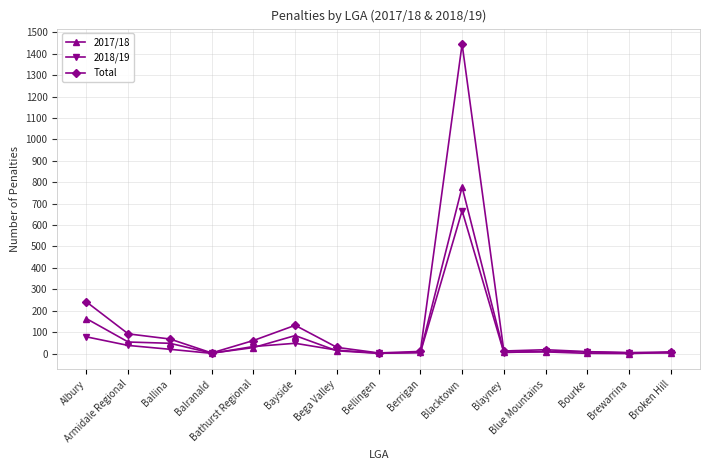

What is the sum of the Total values at Bega Valley and Bathurst Regional?

90